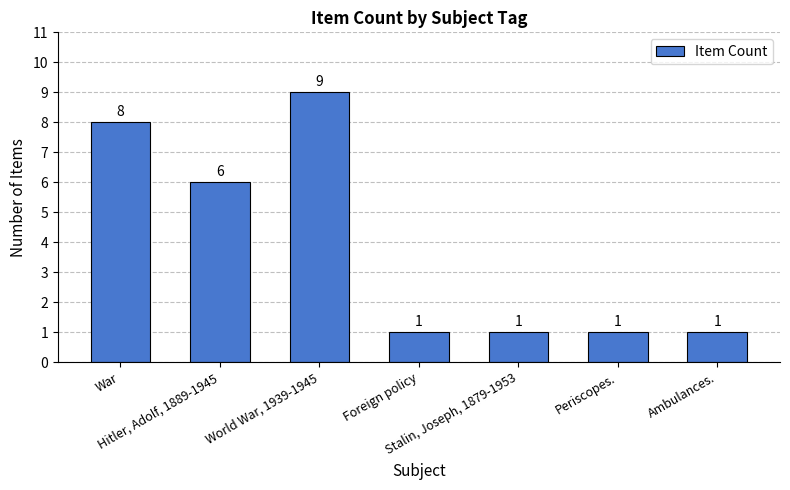

True or false: the data shows 6 at Hitler, Adolf, 1889-1945.

True